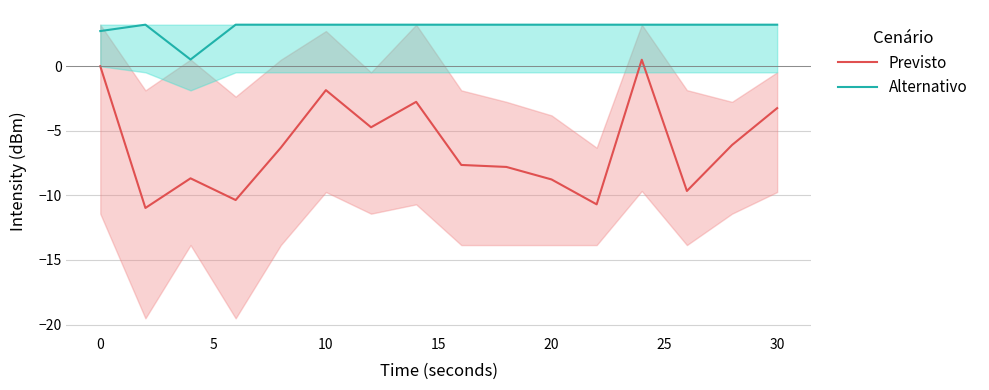

How many lines are shown in the chart?

2